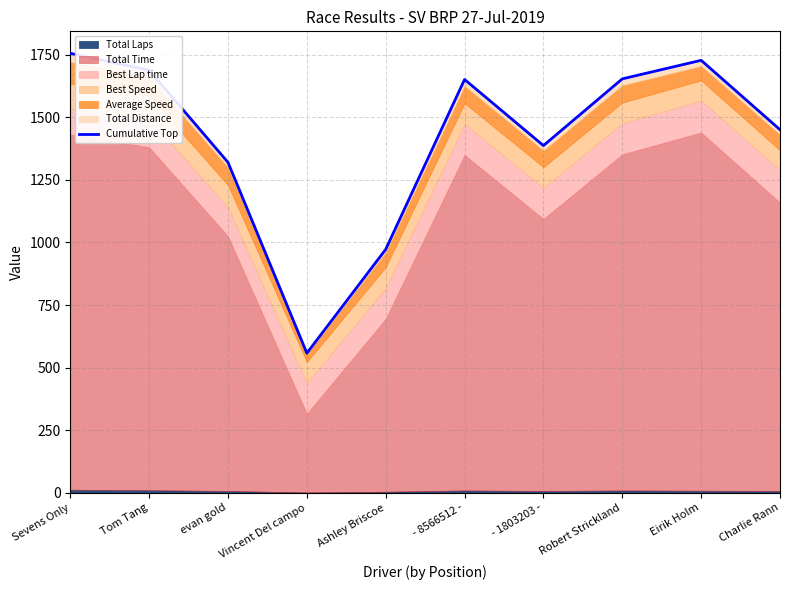

The value at Vincent Del campo is 244.4. True or false?

False